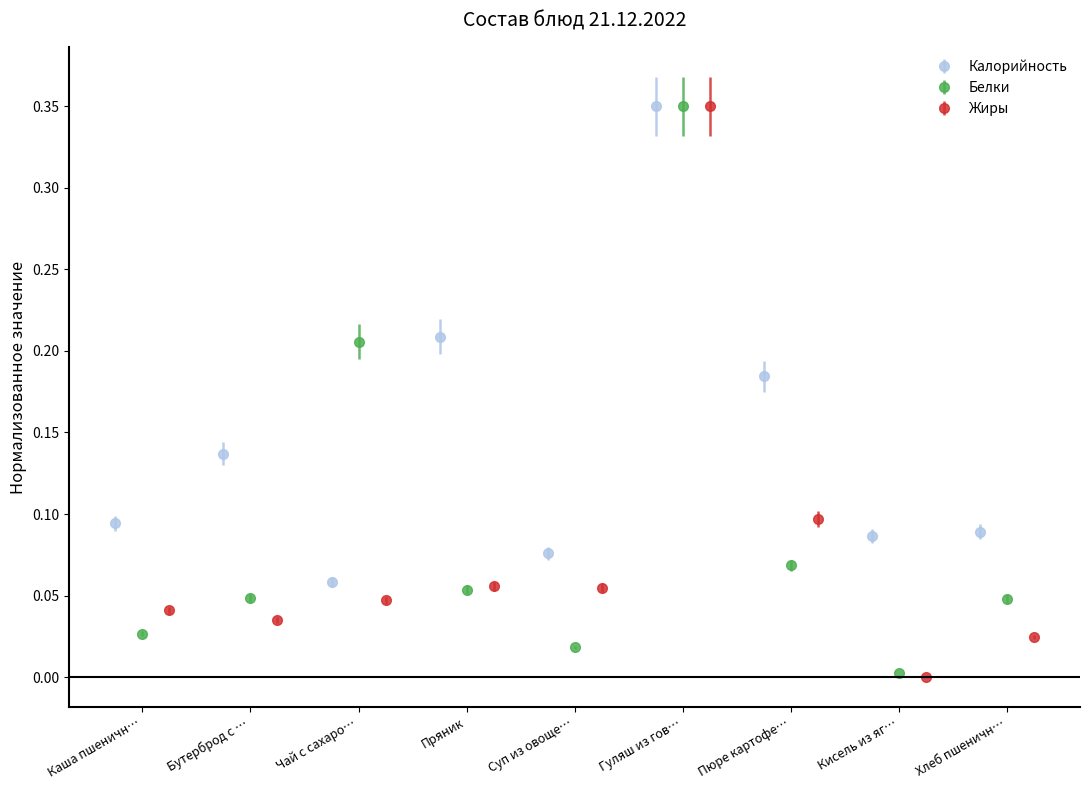

True or false: Калорийность has more than 2 points higher than both neighbors.

True